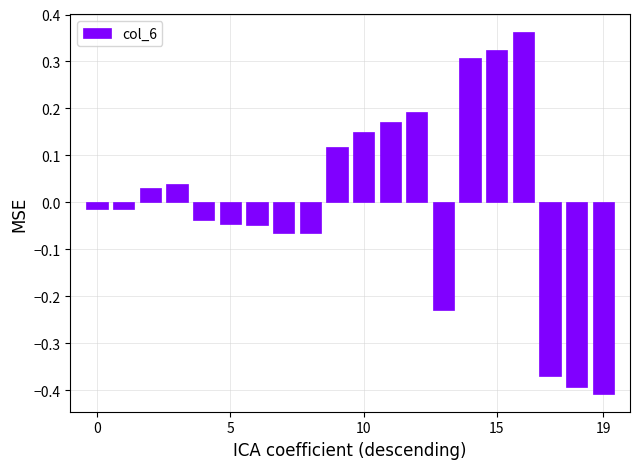

How many data points are above 0?

9